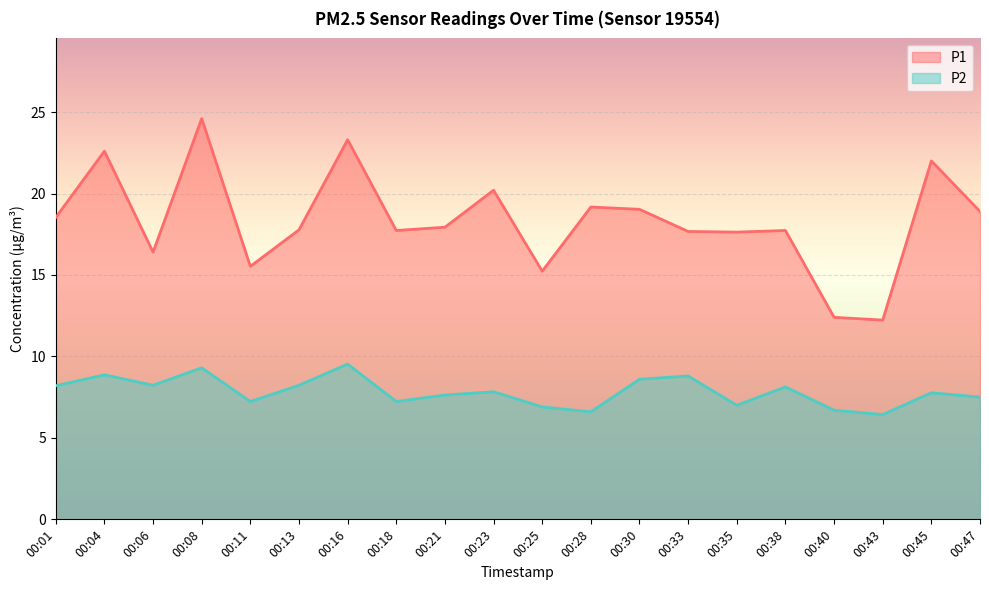

What is the sum of all P2 values?

156.7